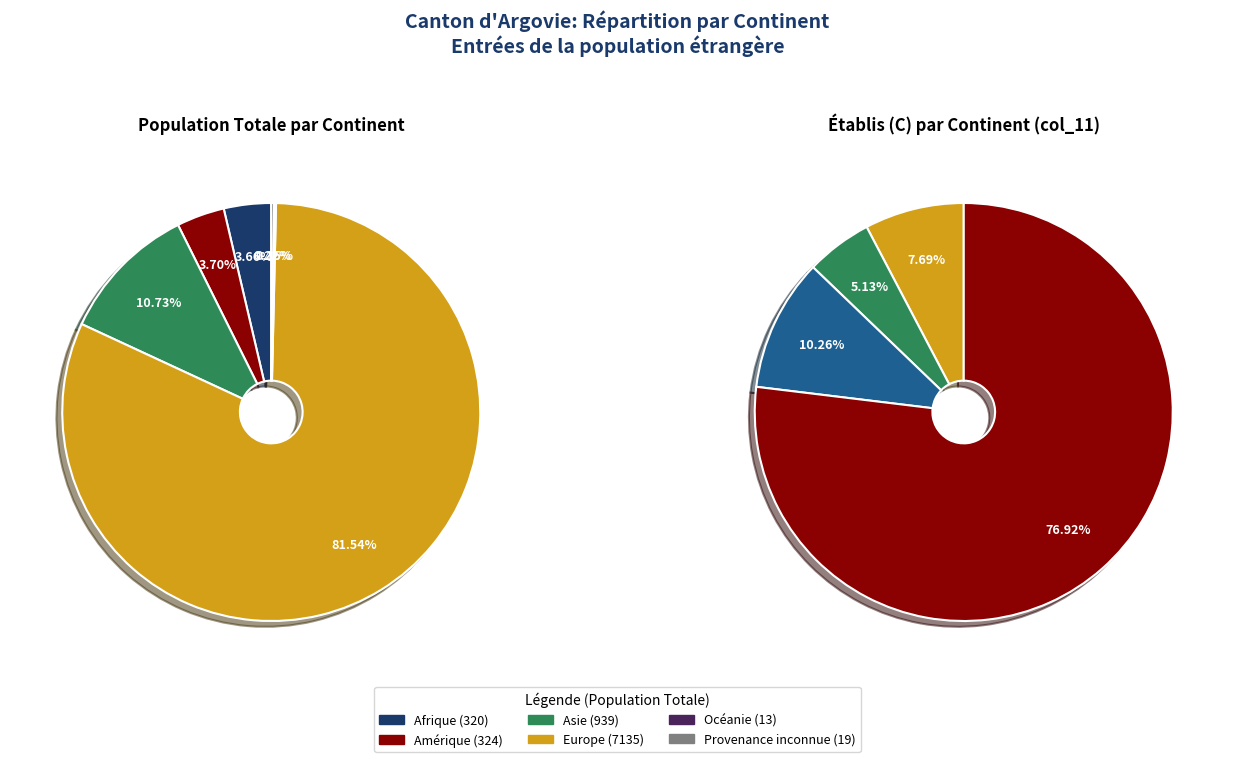

Count the number of slices in the pie.

6